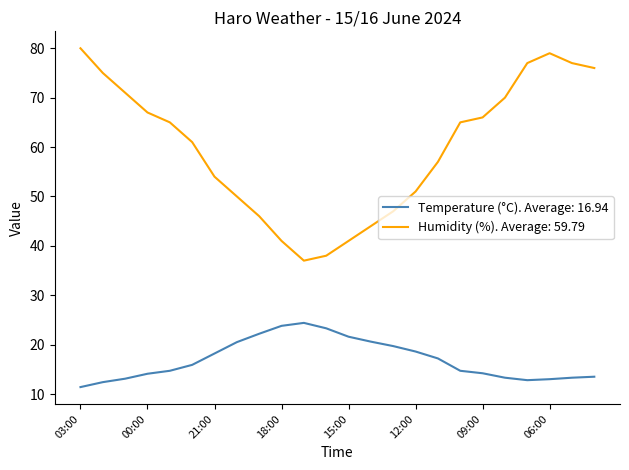

Which series has the largest total across all categories?

Humidity (%). Average: 59.79